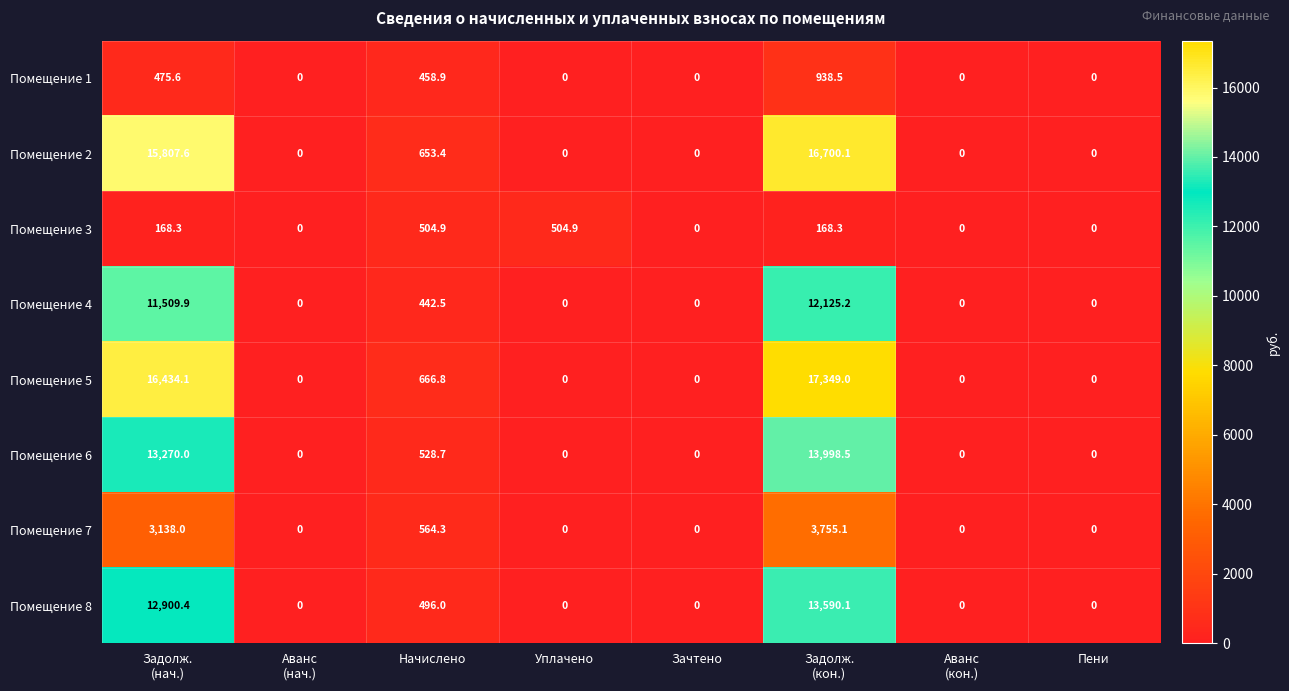

True or false: Помещение 7 has a value of 2035.4 at Зачтено.

False